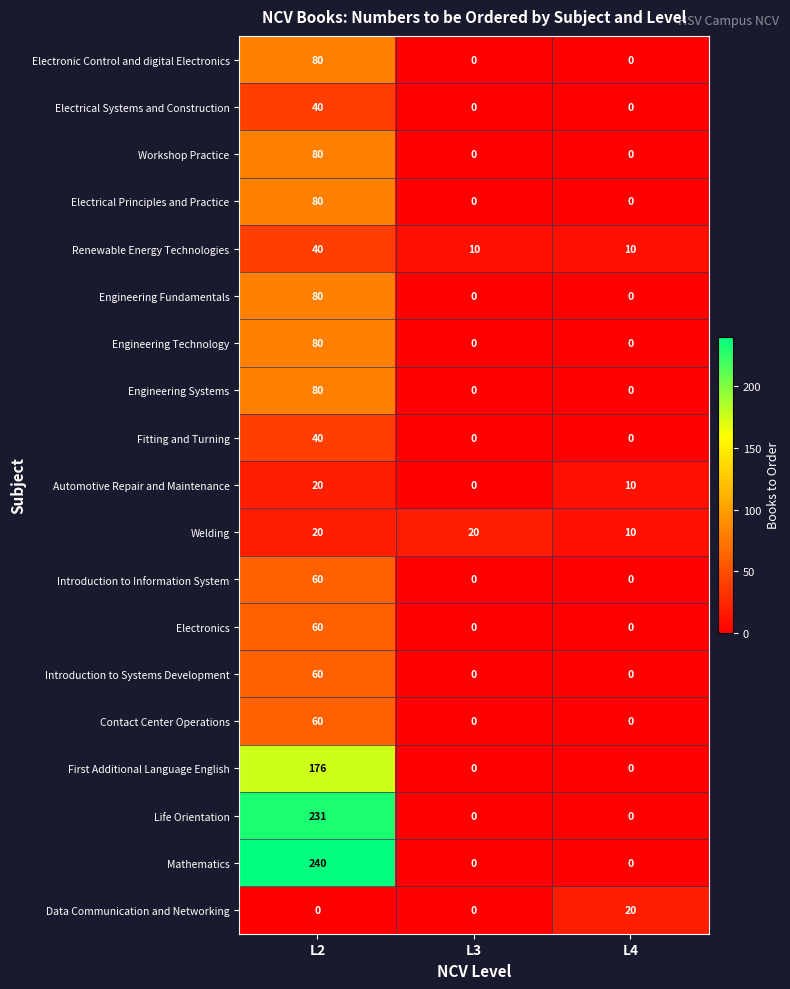

What is the average value of the Electronic Control and digital Electronics series?

27